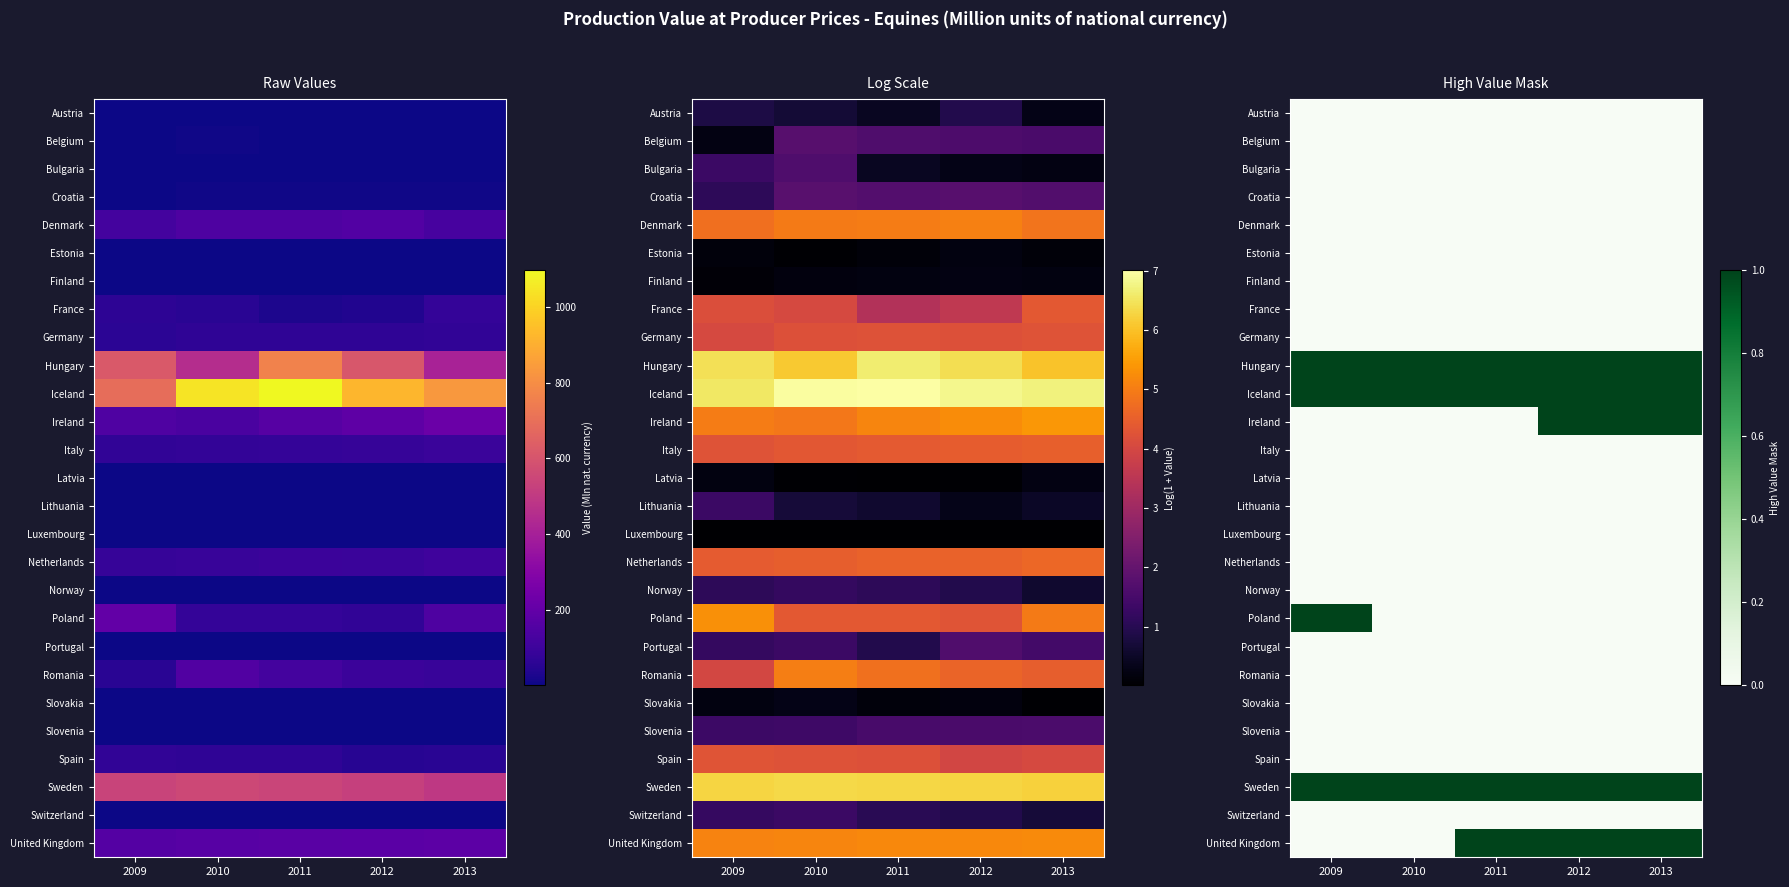

What is the greatest value displayed?

1